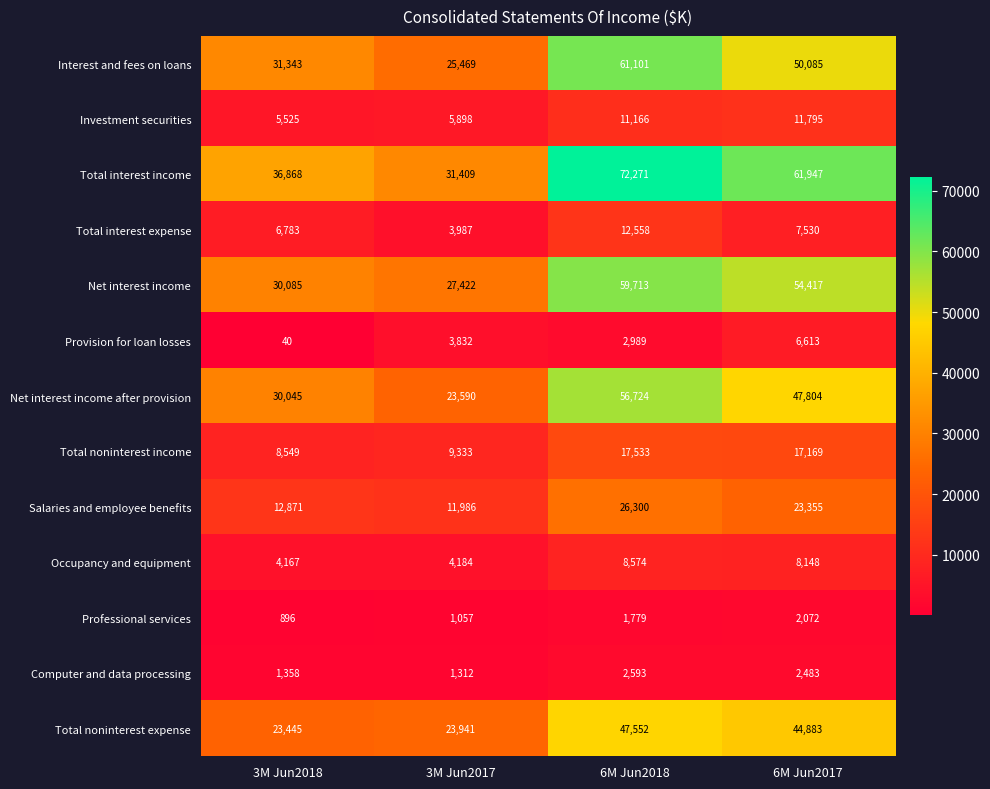

What is the spread (max minus min) of values at 3M Jun2017?

30352